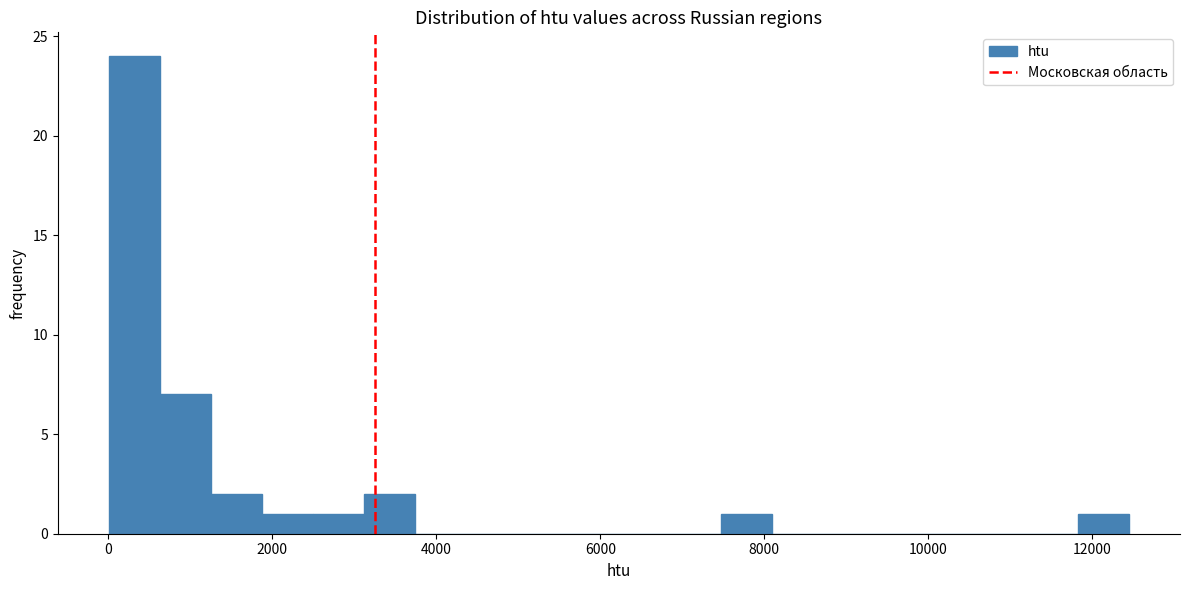

Around what value on the x-axis is the tallest bar? Give the approximate position of its centre, as read against the axis.

400